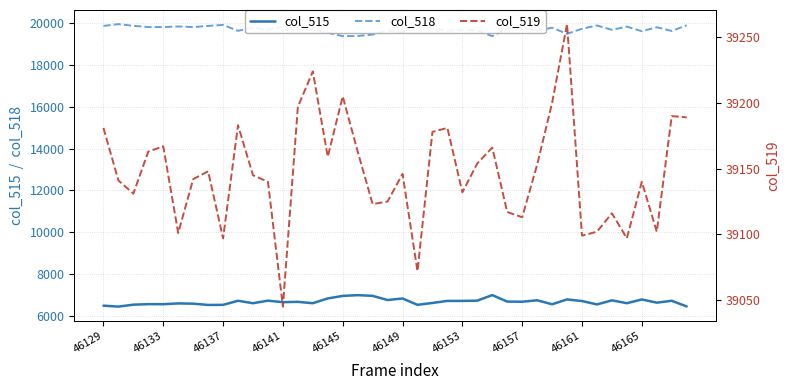

What is the difference between the maximum and second lowest values in the col_515 series?

544